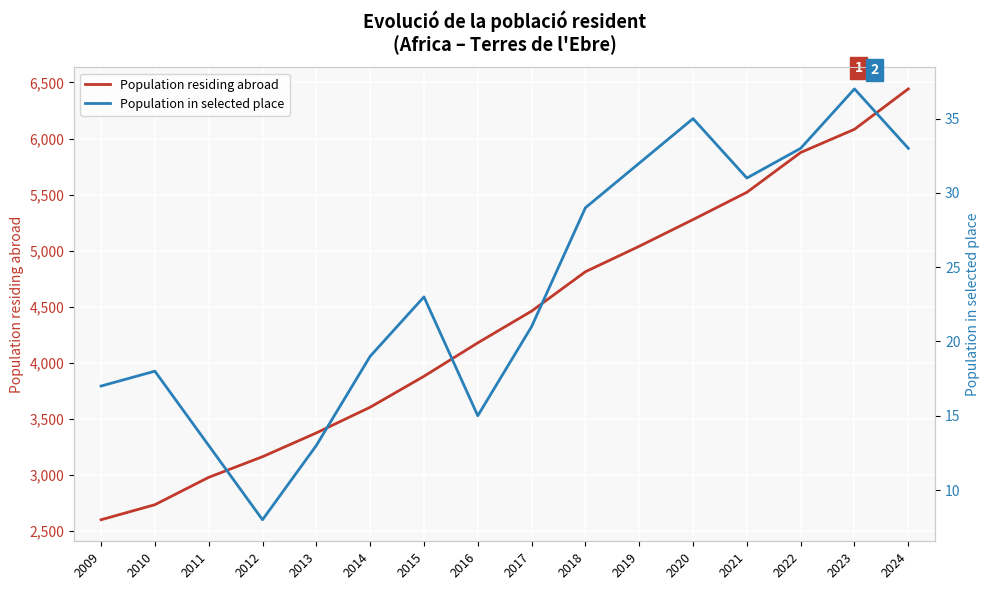

In Population in selected place, how many points are higher than both neighbors (excluding endpoints)?

4